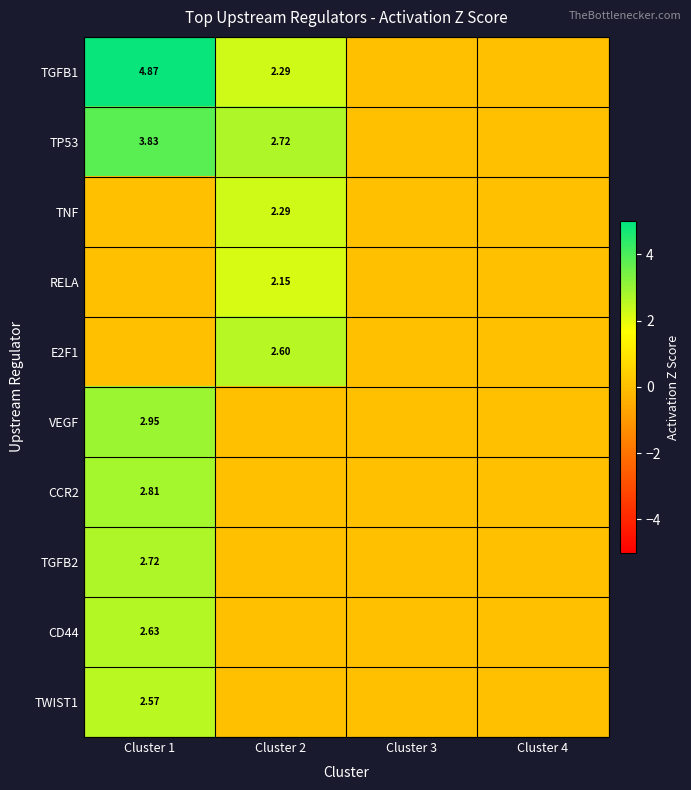

Which series has the widest spread of values?

TGFB1